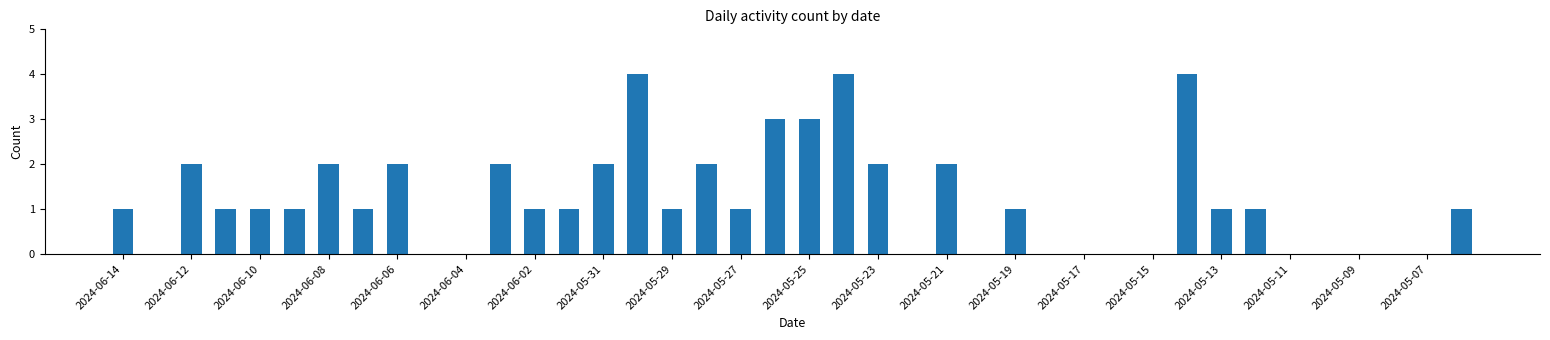

Reading left to right, extract all data points from this chart.

1	0	2	1	1	1	2	1	2	0	0	2	1	1	2	4	1	2	1	3	3	4	2	0	2	0	1	0	0	0	0	4	1	1	0	0	0	0	0	1